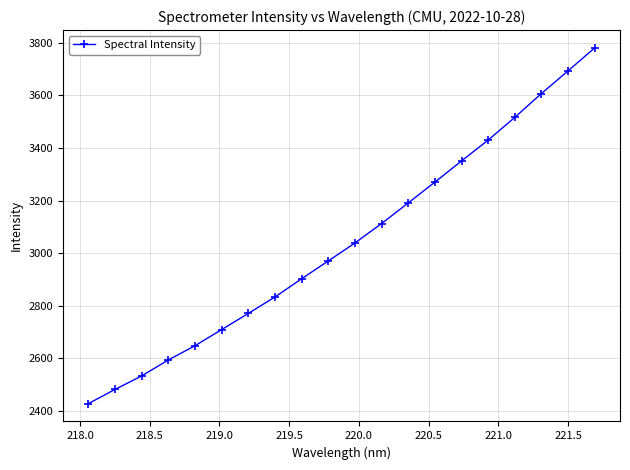

True or false: there are more than 0 points higher than both neighbors.

False